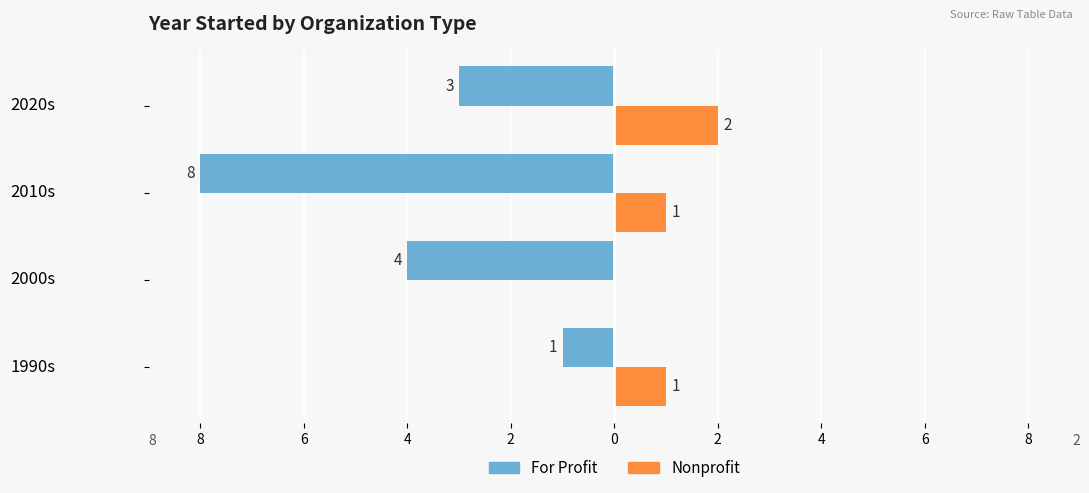

What are all the series names shown in the legend?

For Profit, Nonprofit